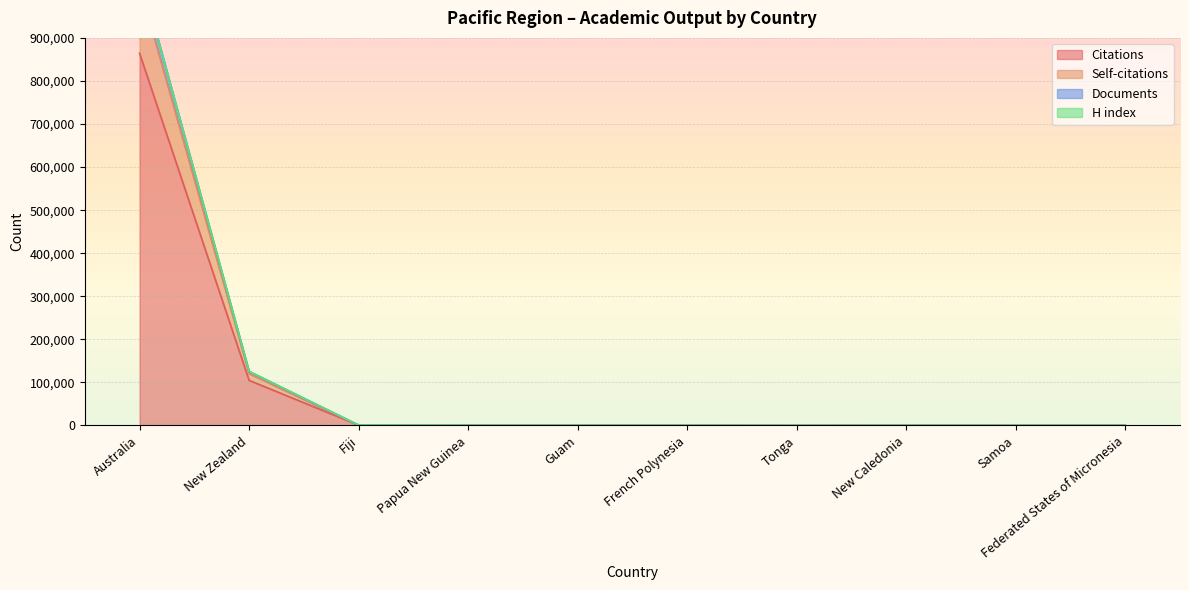

At which label is Citations closest to 432150?

New Zealand